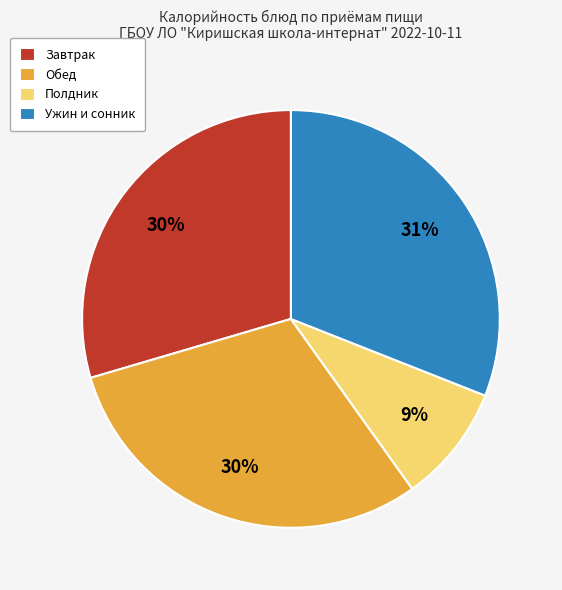

Between Ужин и сонник and Обед, which is larger?

Ужин и сонник